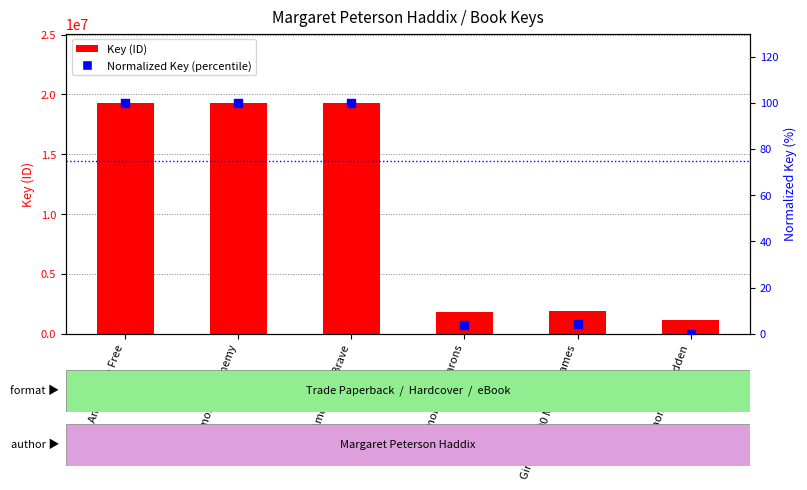

Which series contains the highest Y value?

Key (ID)